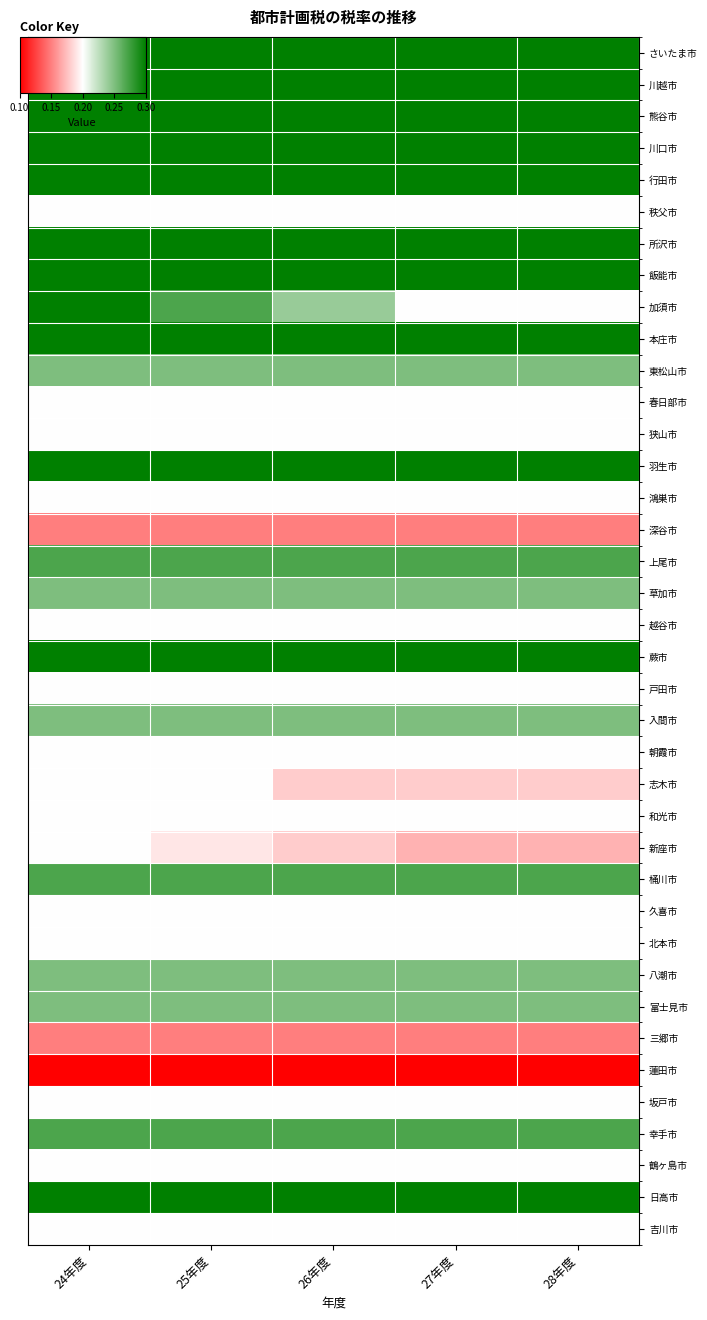

At how many categories does at least one series exceed 0?

5